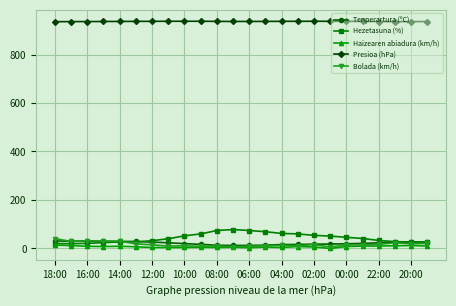

What is the greatest value displayed?

937.3